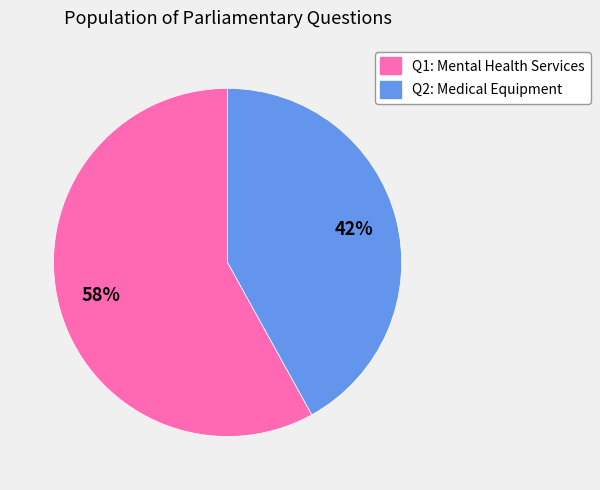

What is the majority slice?

Q1: Mental Health Services